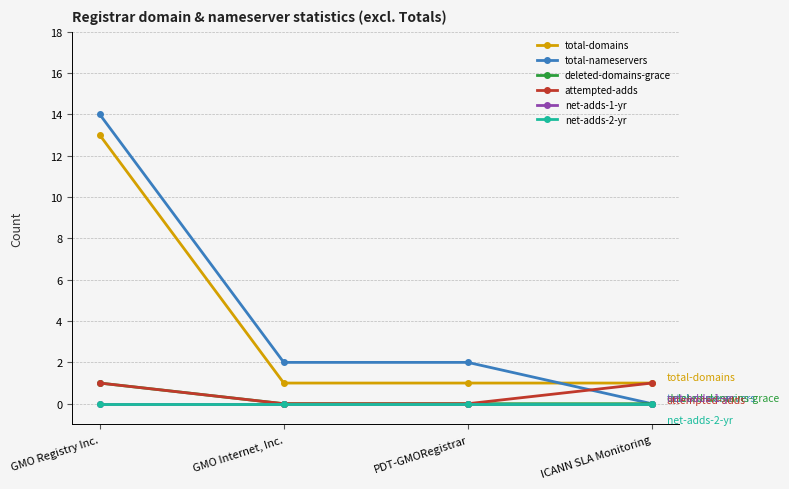

List the series in order of their peak value, highest first.

total-nameservers, total-domains, deleted-domains-grace, attempted-adds, net-adds-1-yr, net-adds-2-yr